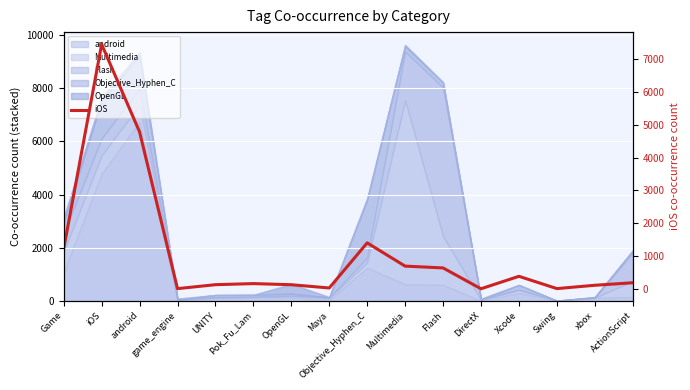

What is the sum of the values at Pok_Fu_Lam and OpenGL?

294